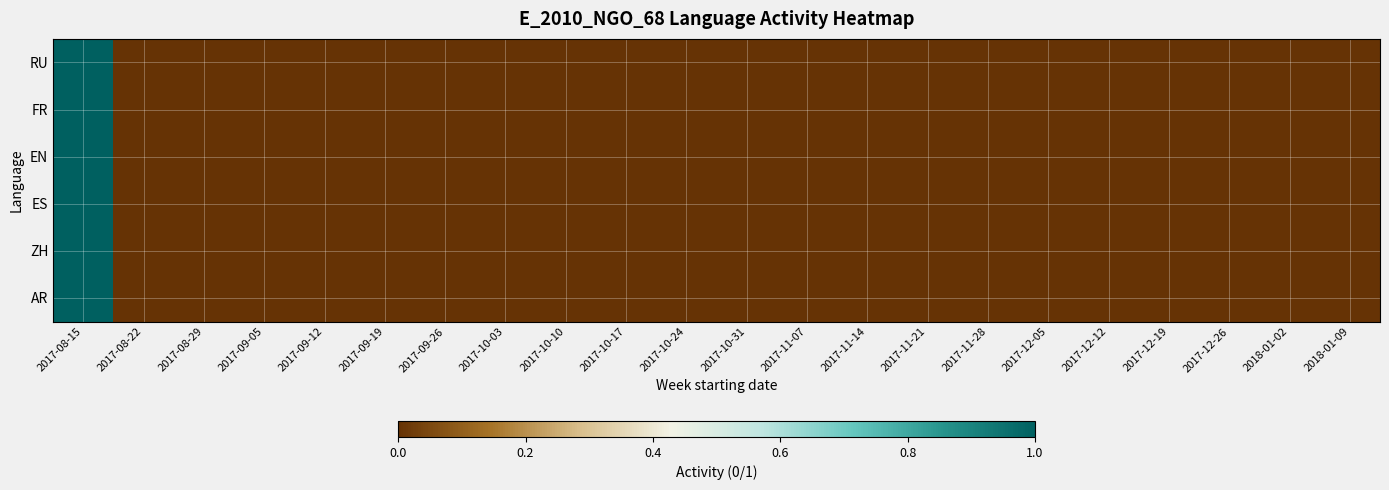

Which category has the lowest value across all series?

2017-08-22